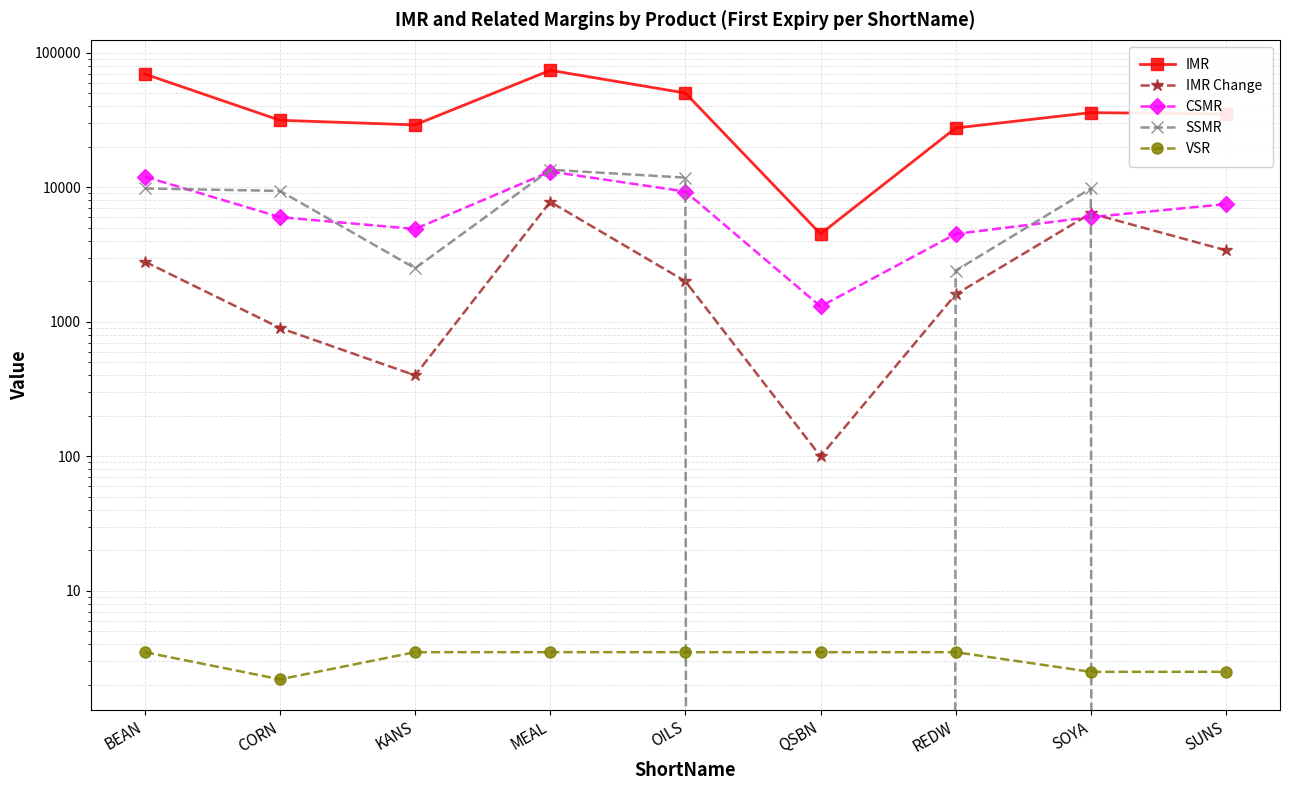

What is the difference between the second highest and minimum values in the VSR series?

1.3